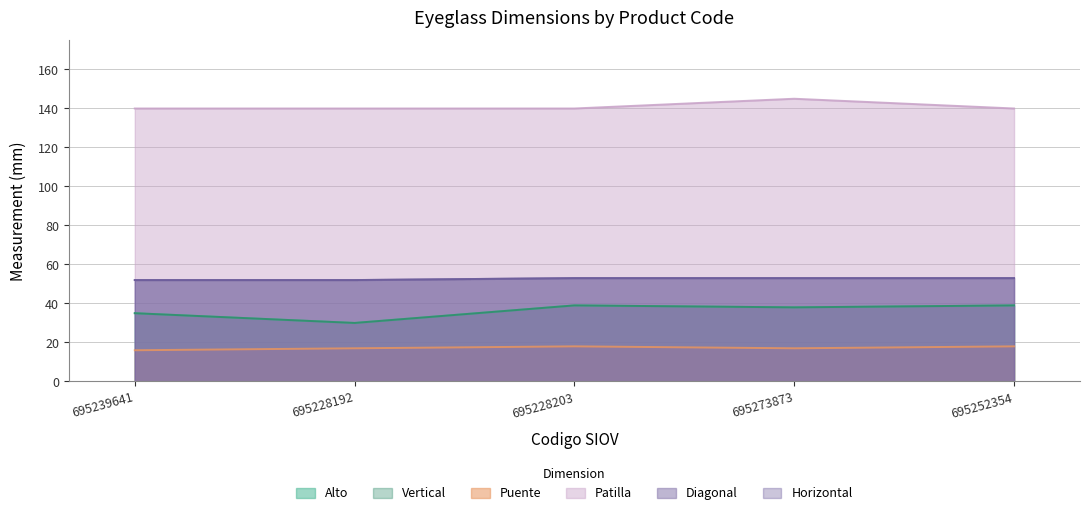

True or false: Patilla and Puente intersect in this chart.

False